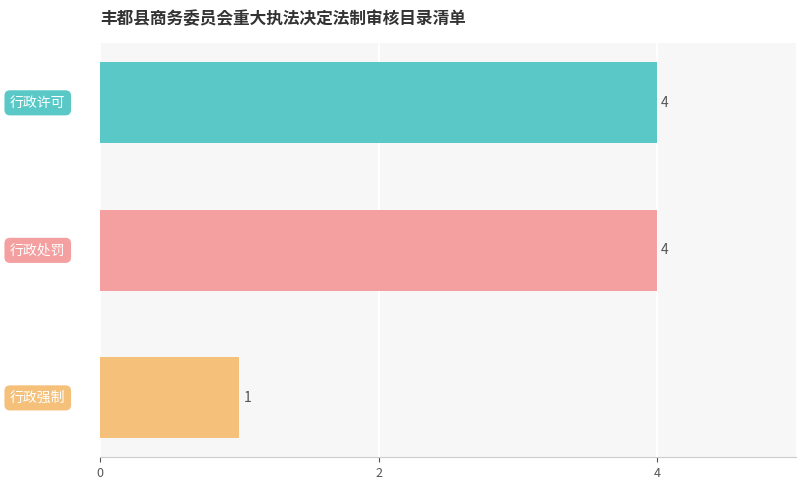

How many values are between 1 and 4?

3